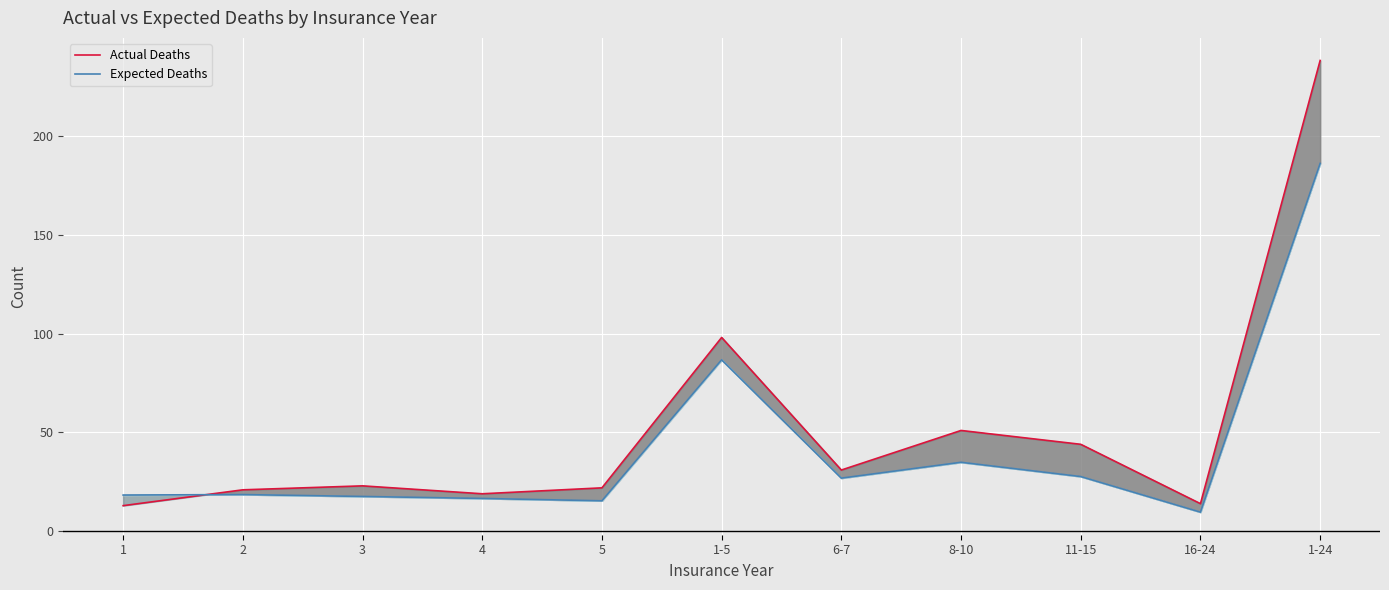

Is this an area chart (filled region under the line)?

No